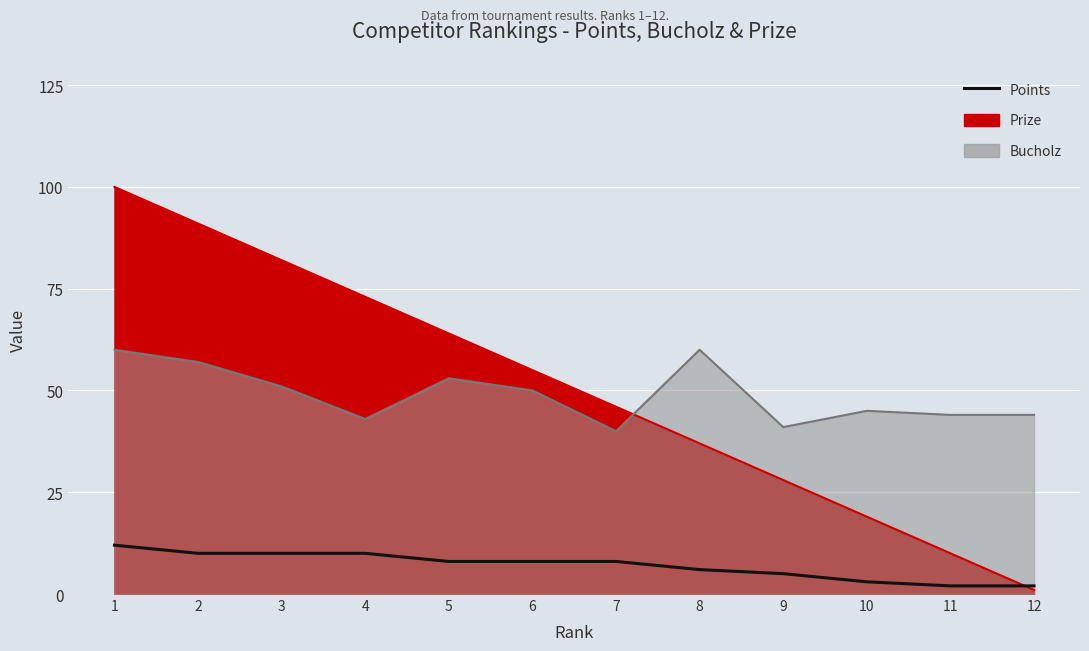

How many data points are less than 8?

5